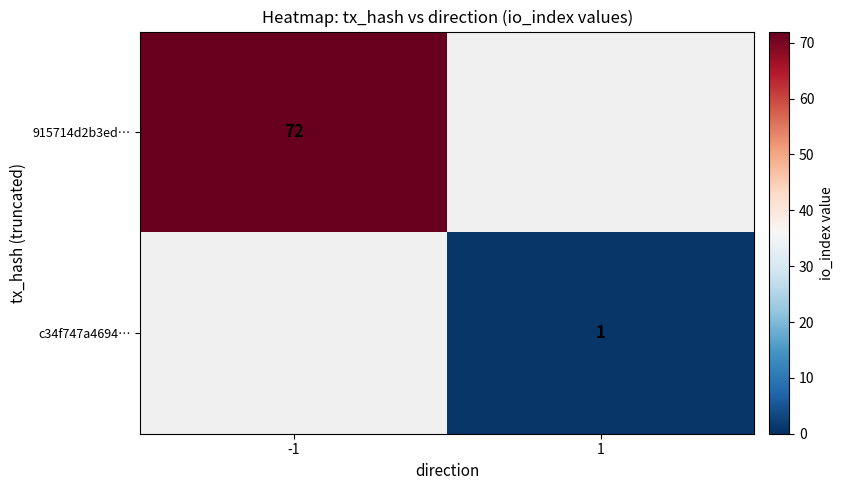

The 915714d2b3ed… series shows 72 at -1. True or false?

True